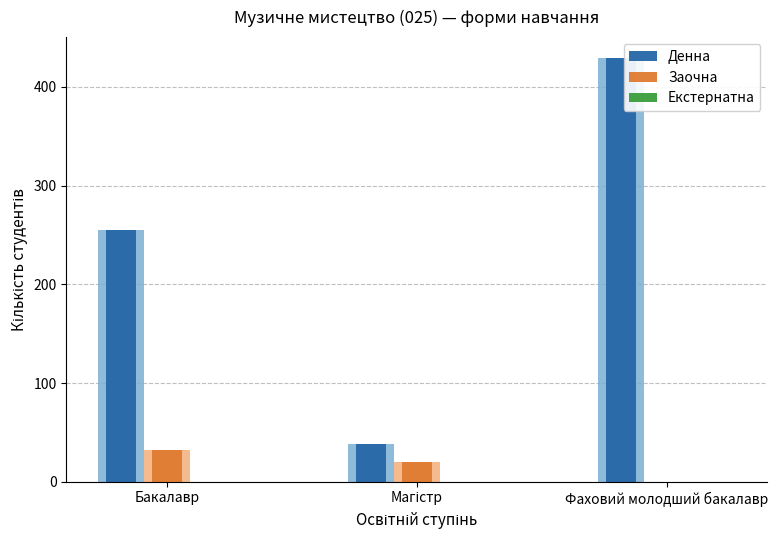

Is the value of Денна at Бакалавр greater than the value of Заочна at Фаховий молодший бакалавр?

Yes